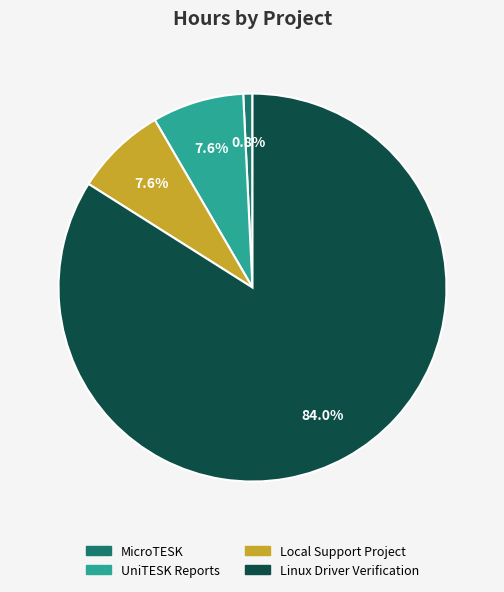

What percentage is NOT represented by Linux Driver Verification?

16.0%